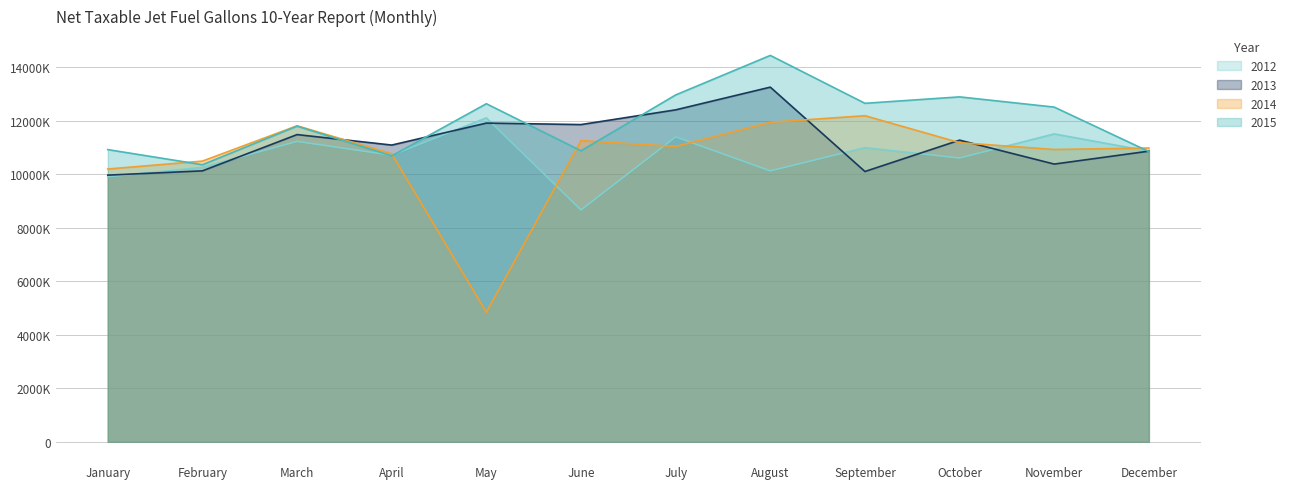

The 2013 series shows 18579325 at May. True or false?

False